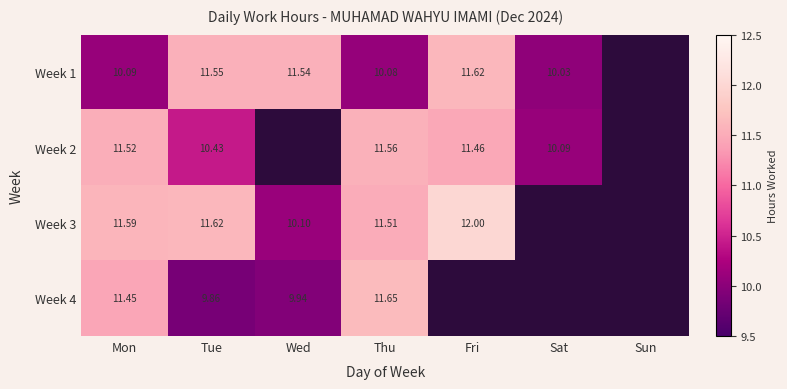

Is the value of Week 3 at Fri greater than the value of Week 1 at Thu?

Yes